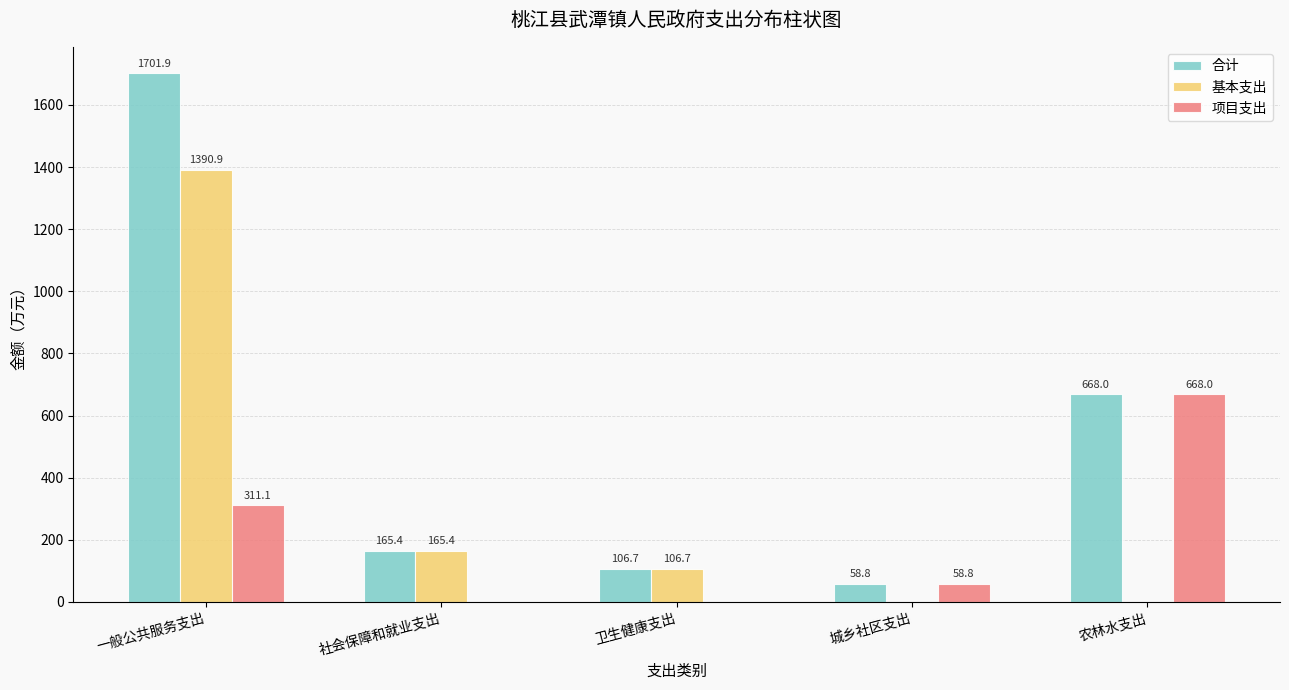

How many series are shown in this chart?

3